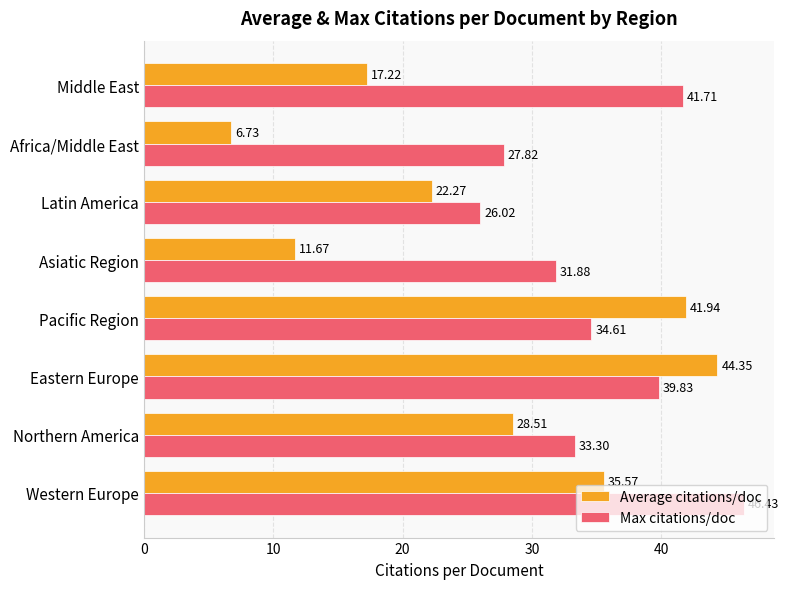

Where is Average citations/doc nearest to the value 25?

Latin America